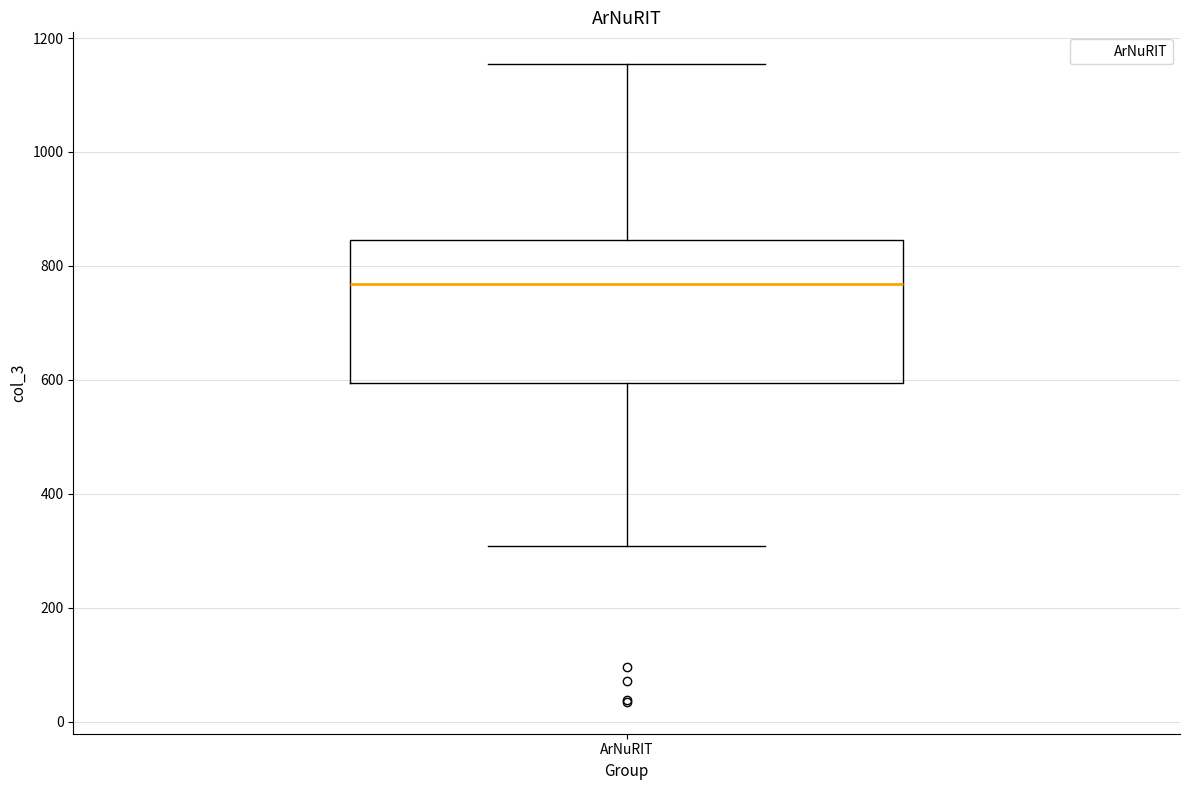

Read this box plot against the y-axis: the position of the median line, the range covered by the box, and the ends of both whiskers. The values are not printed on the chart, so give them approximately, as read against the axis.

median 760, box 600 to 840, whiskers 300 to 1160